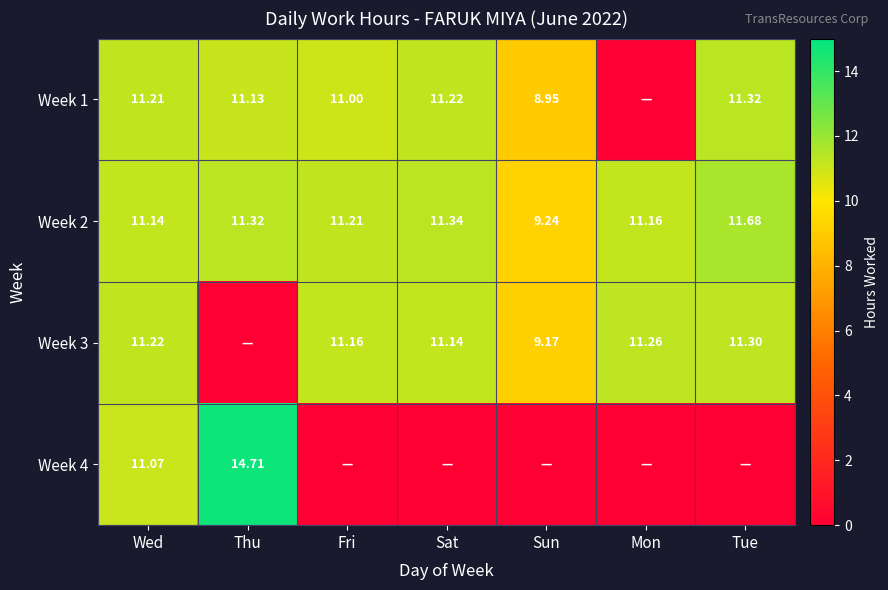

List the labels in order of Week 2 value, largest first.

Tue, Sat, Thu, Fri, Mon, Wed, Sun